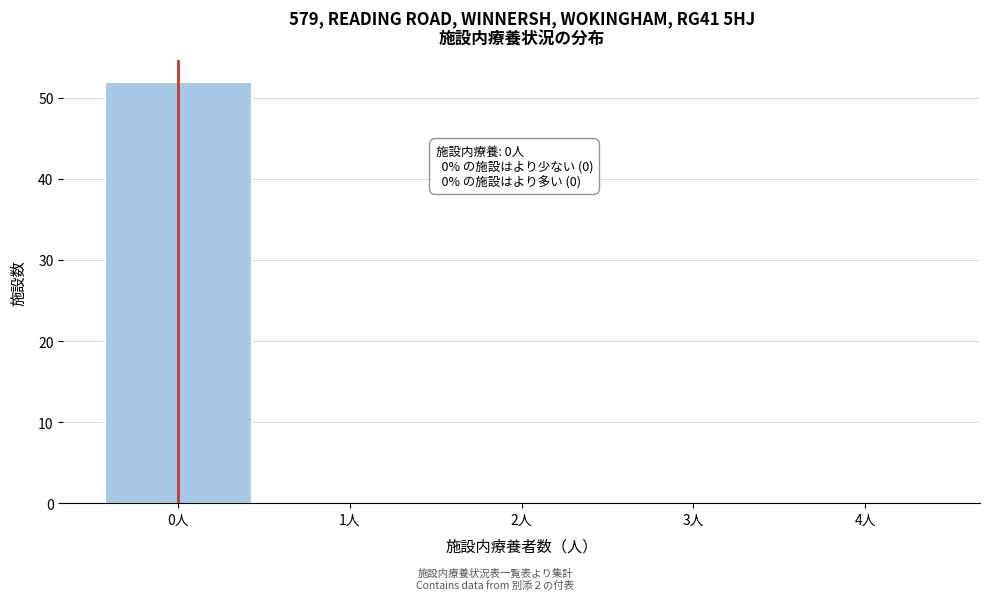

Over which range of the x-axis is the bar tallest?

-0.5 to 0.5